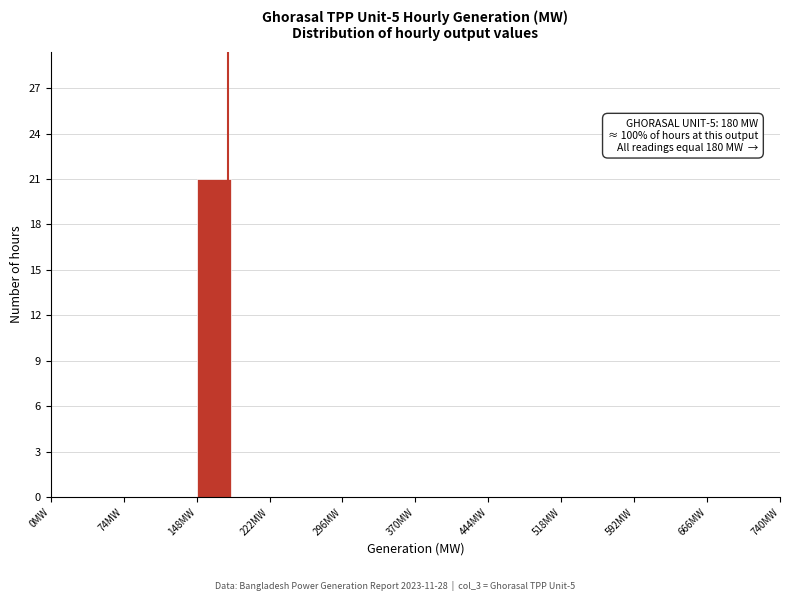

Read against the x-axis, roughly where is the centre of the tallest bar?

170